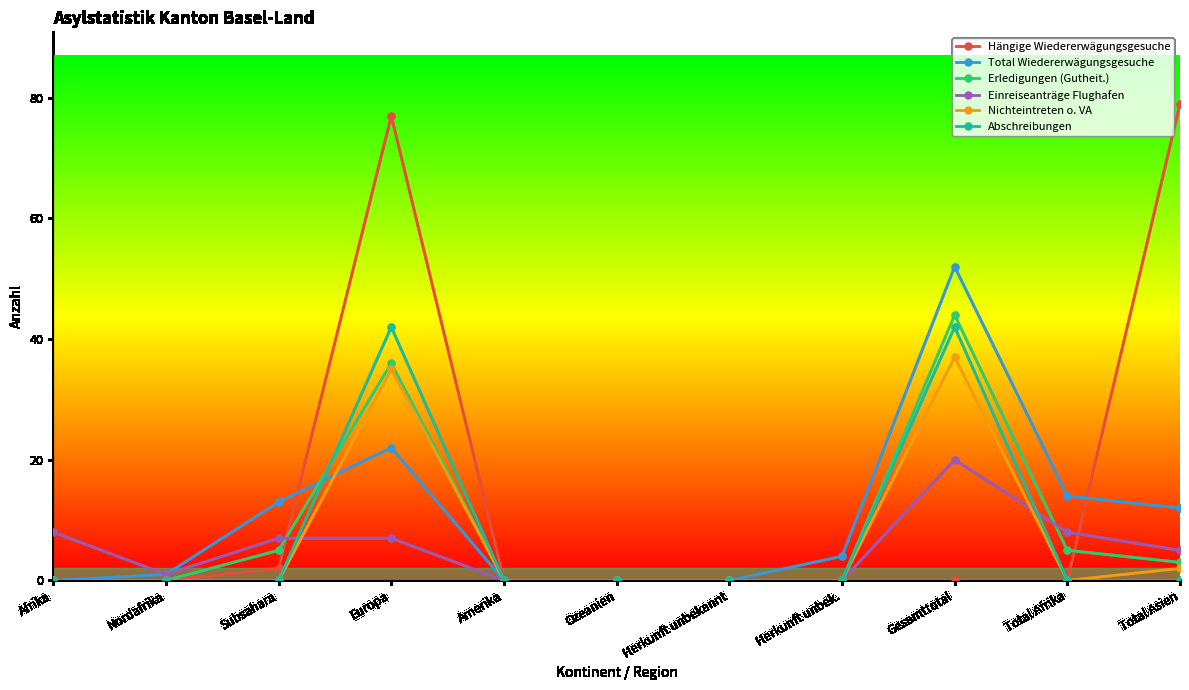

How many data points does each series have?

11